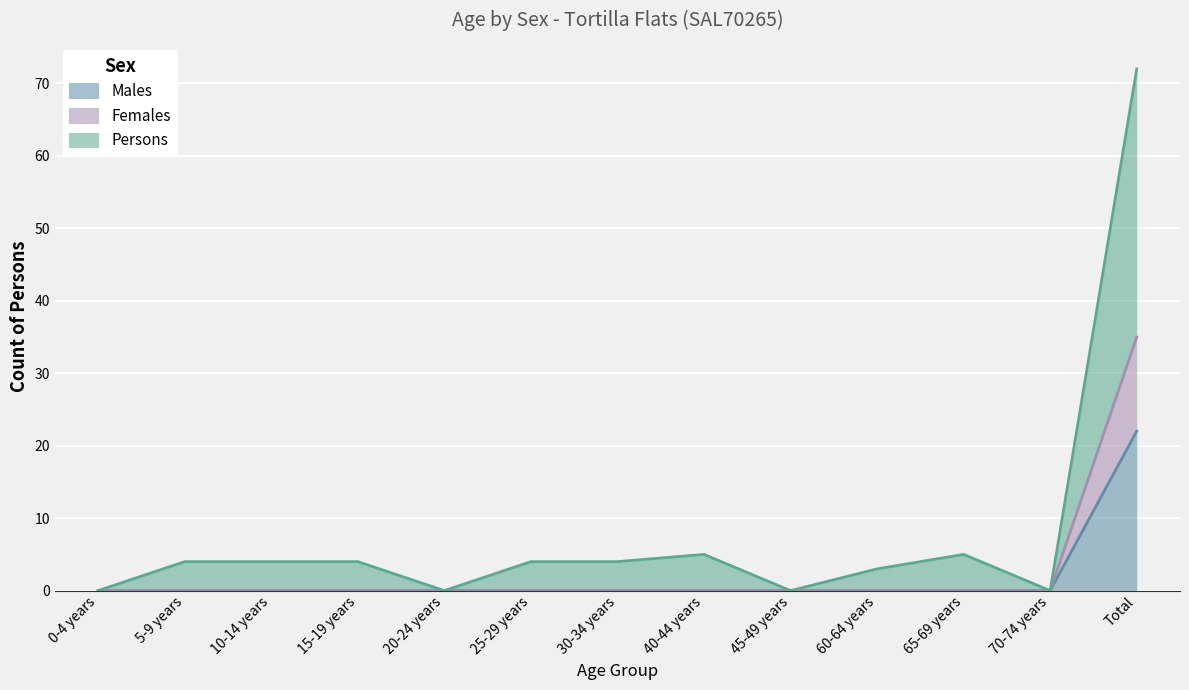

Is it true that Persons equals 4 at 15-19 years?

True